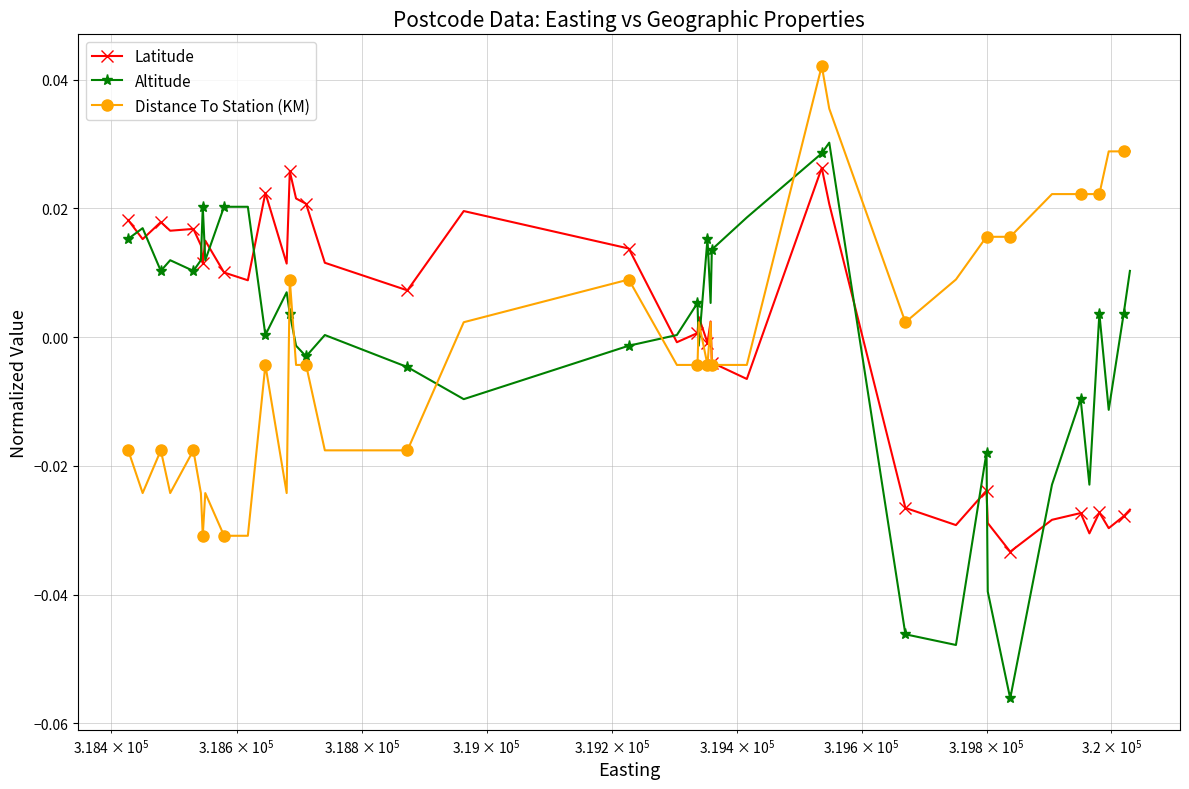

What are all the series names shown in the legend?

Latitude, Altitude, Distance To Station (KM)